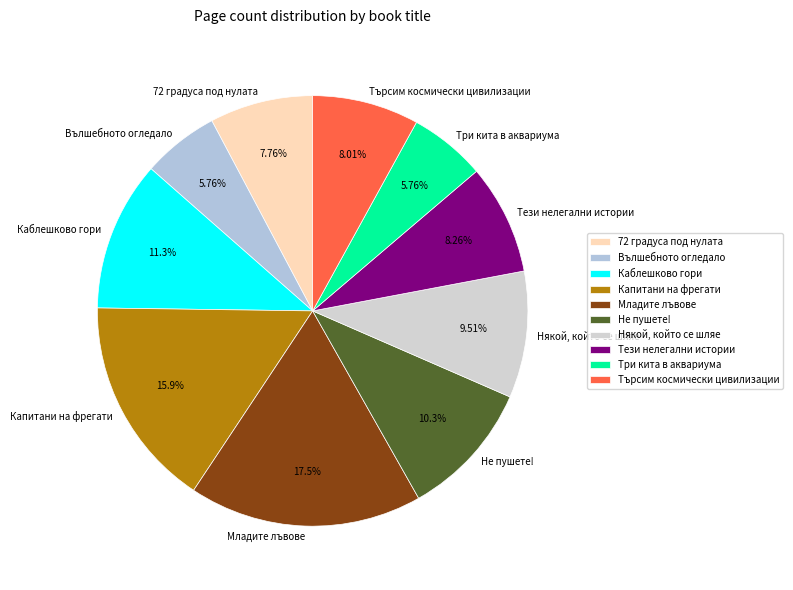

Does any single category account for the majority?

No